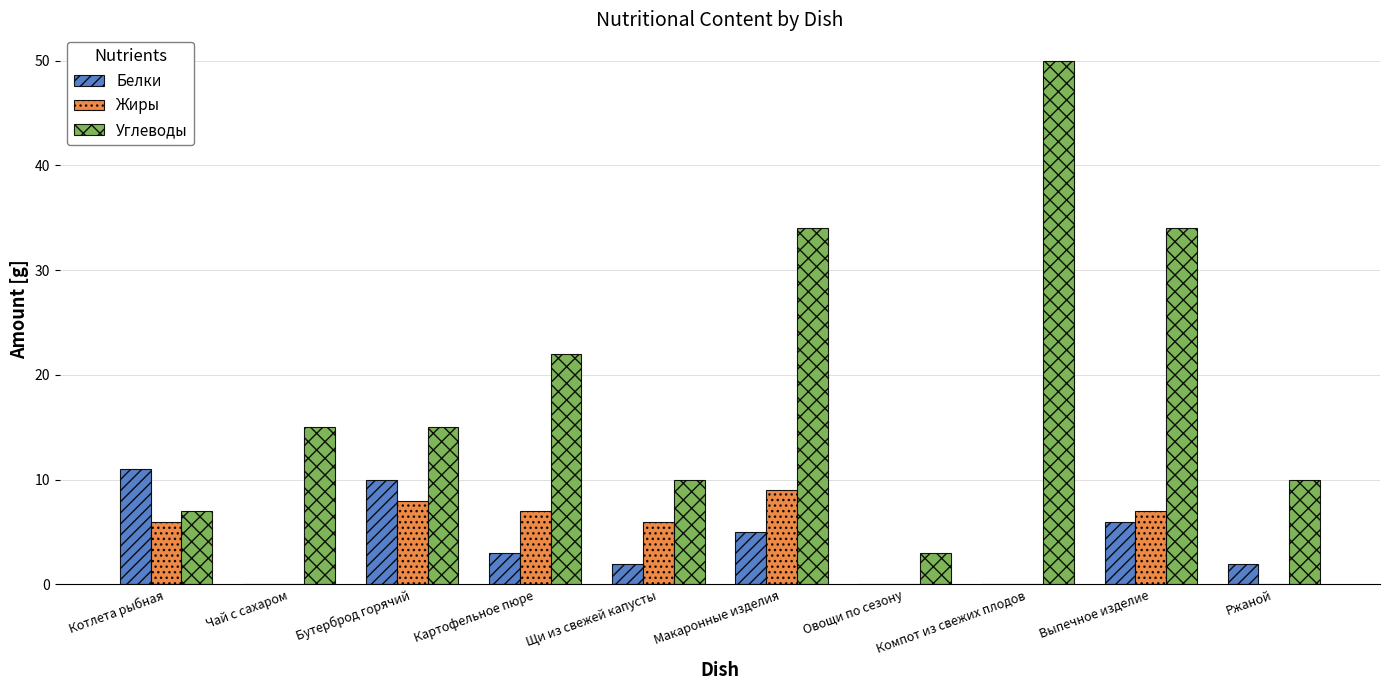

What are all the series names shown in the legend?

Белки, Жиры, Углеводы